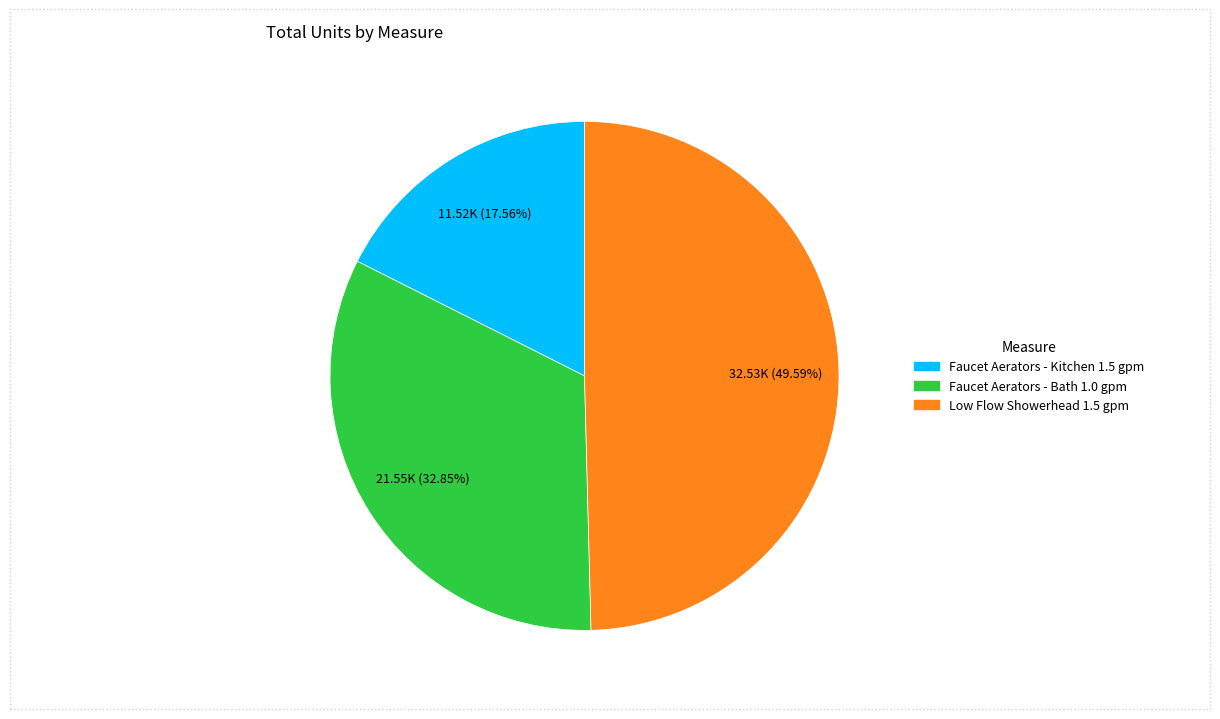

Which slice is the smallest?

Faucet Aerators - Kitchen 1.5 gpm